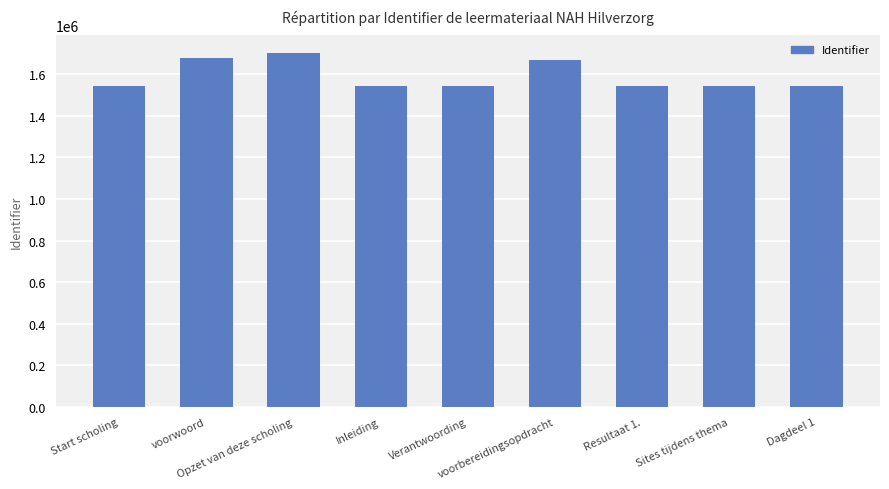

Approximately how many times larger is the value at Sites tijdens thema compared to Verantwoording?

1.0